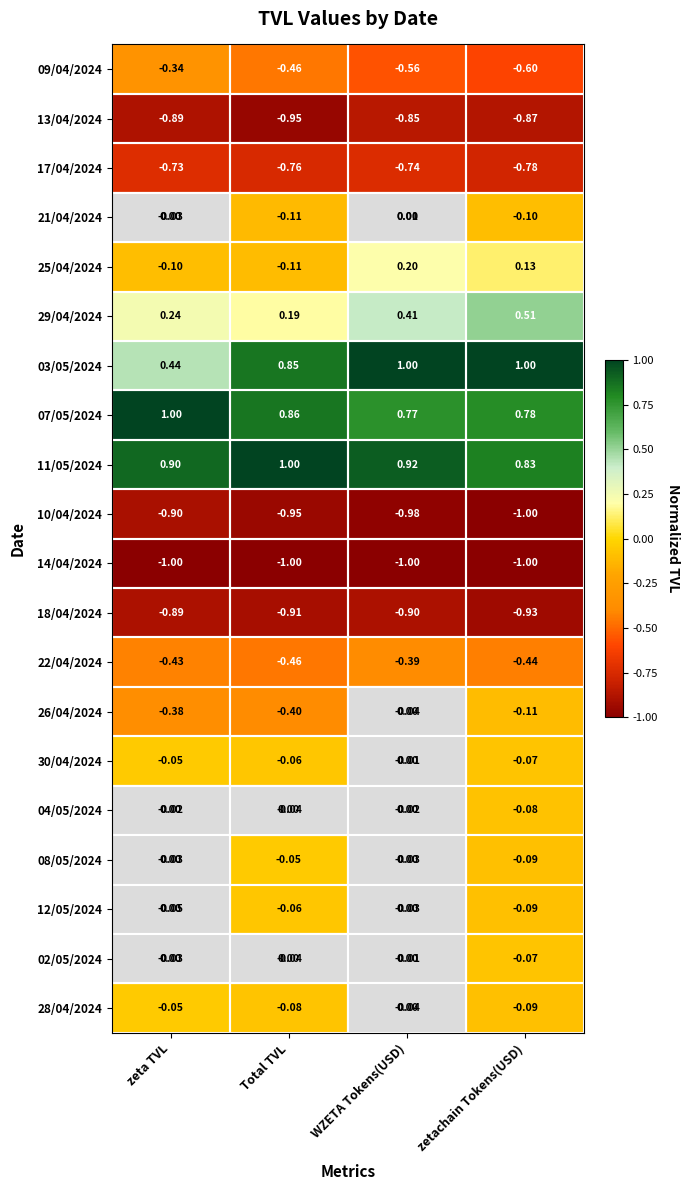

Which category has the lowest value in the 12/05/2024 series?

zetachain Tokens(USD)